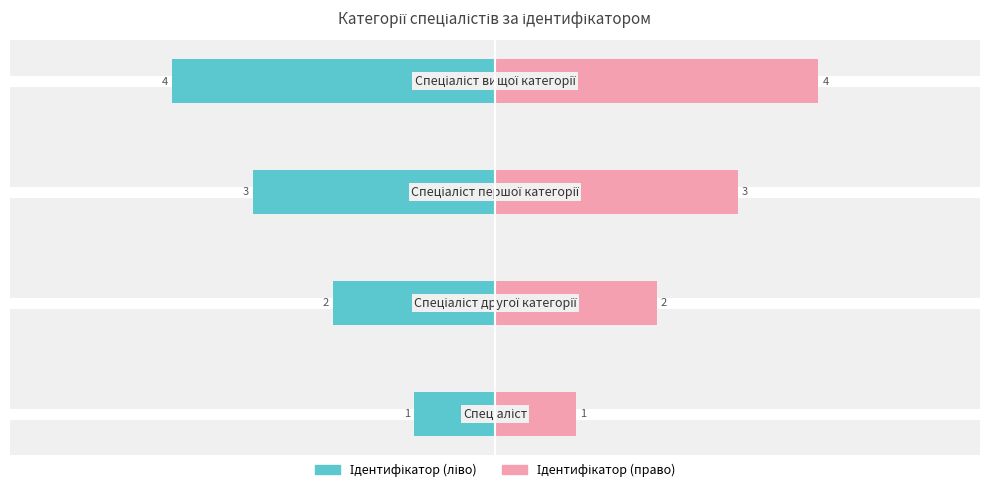

Does the chart contain stacked bars?

No